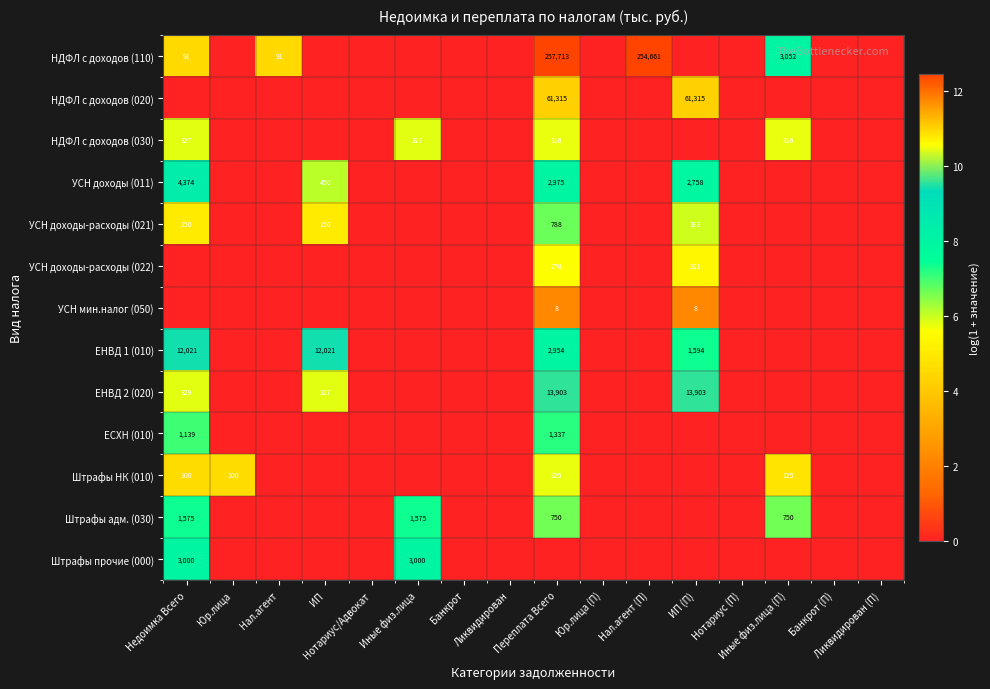

Rank the series by their maximum value, from highest to lowest.

НДФЛ с доходов (110), НДФЛ с доходов (020), ЕНВД 2 (020), ЕНВД 1 (010), УСН доходы (011), Штрафы прочие (000), Штрафы адм. (030), ЕСХН (010), УСН доходы-расходы (021), НДФЛ с доходов (030), Штрафы НК (010), УСН доходы-расходы (022), УСН мин.налог (050)